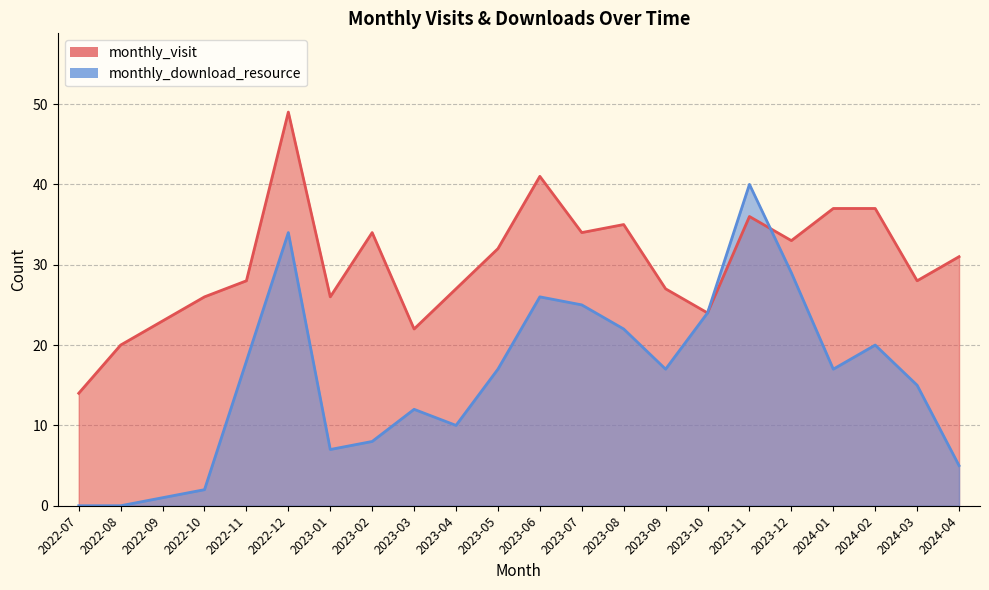

What is the label of the 2nd point from the right?

2024-03